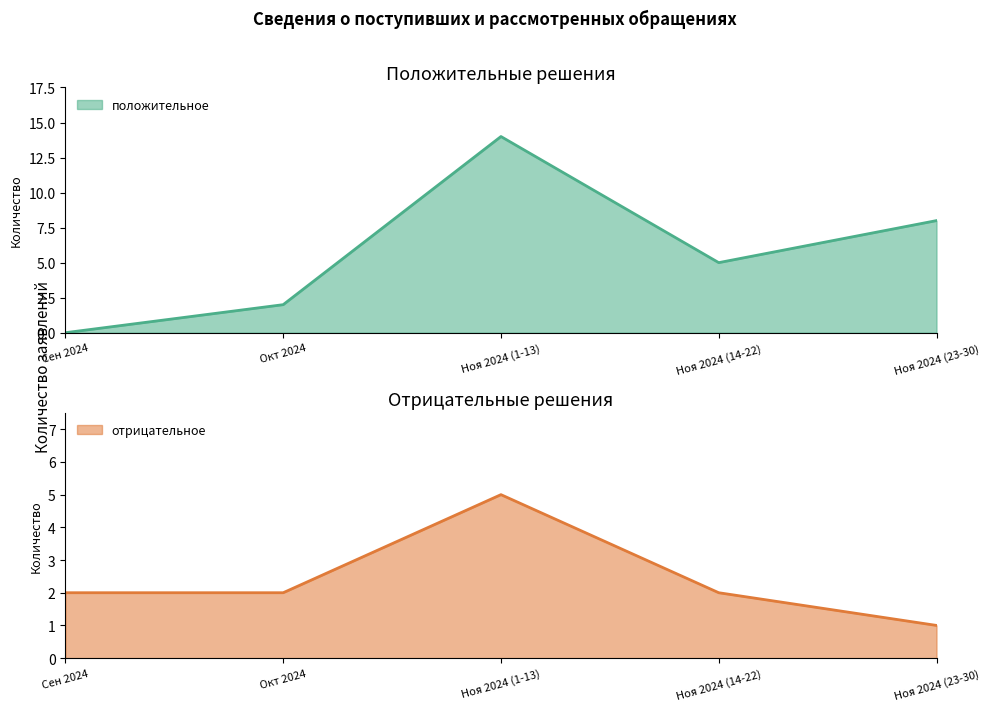

Reading left to right, list all the values displayed in this chart.

положительное: 0	2	14	5	8
отрицательное: 2	2	5	2	1